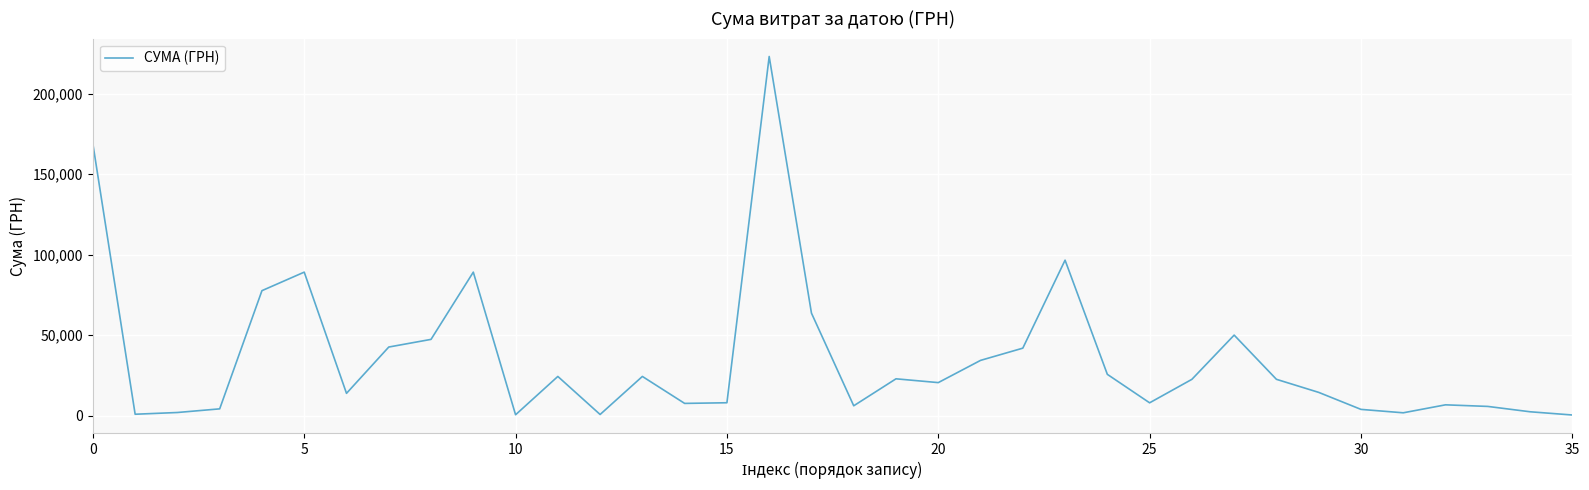

What is the maximum value shown in the chart?

223013.8